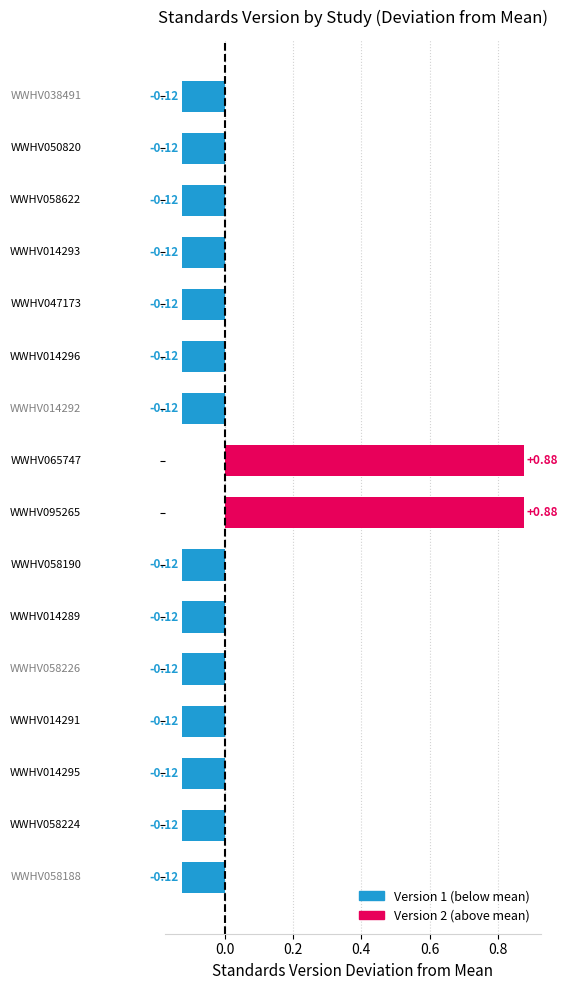

Count the number of values greater than 0.

2